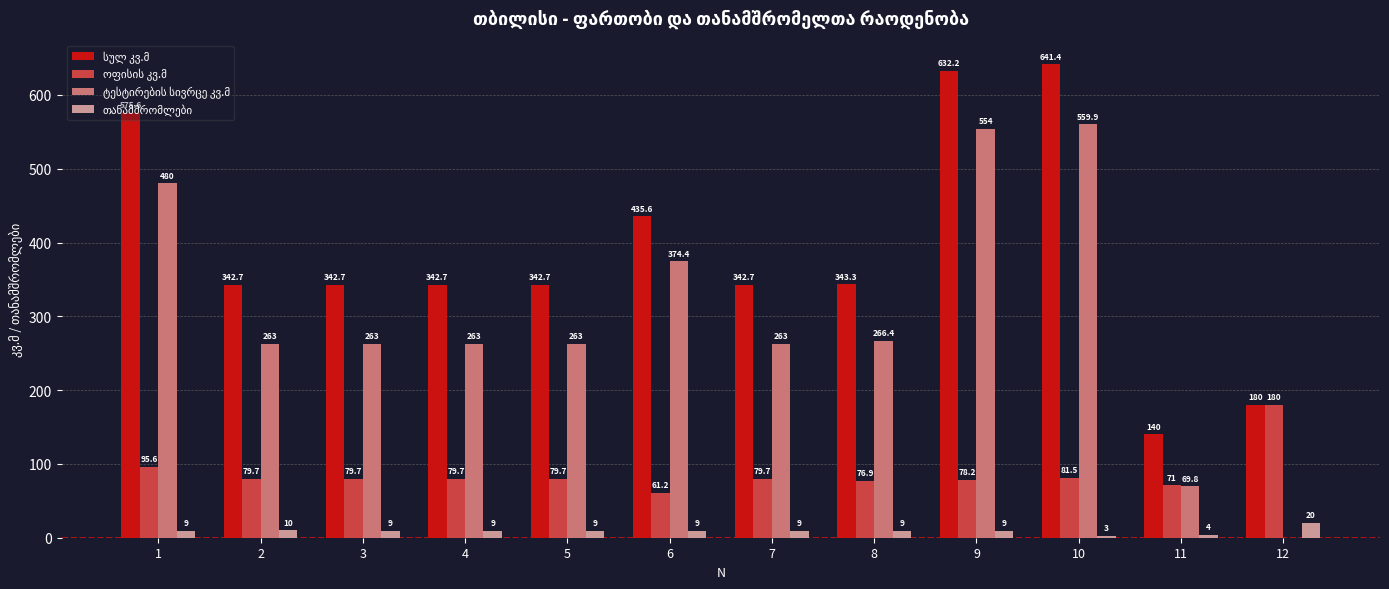

What is the greatest value displayed?

641.4